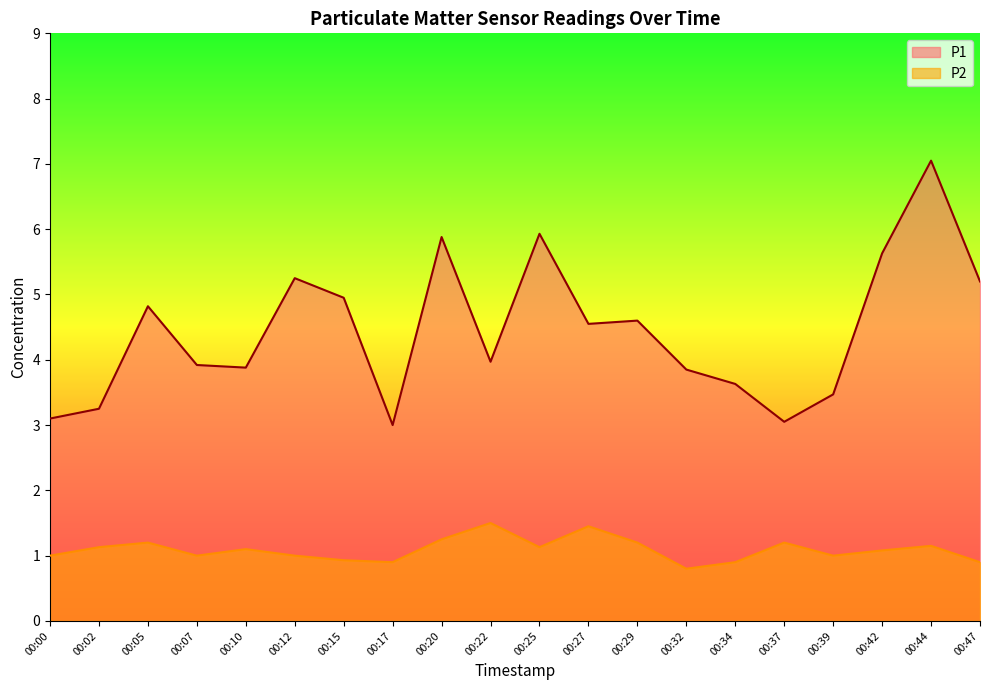

Where is P1 nearest to the value 5?

00:15